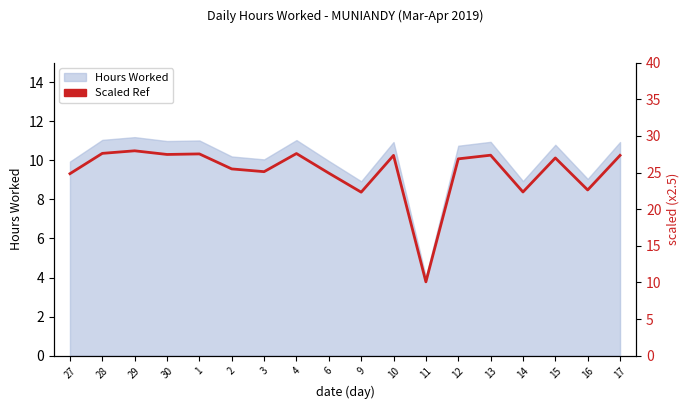

The value at 4 is 27.6. True or false?

True